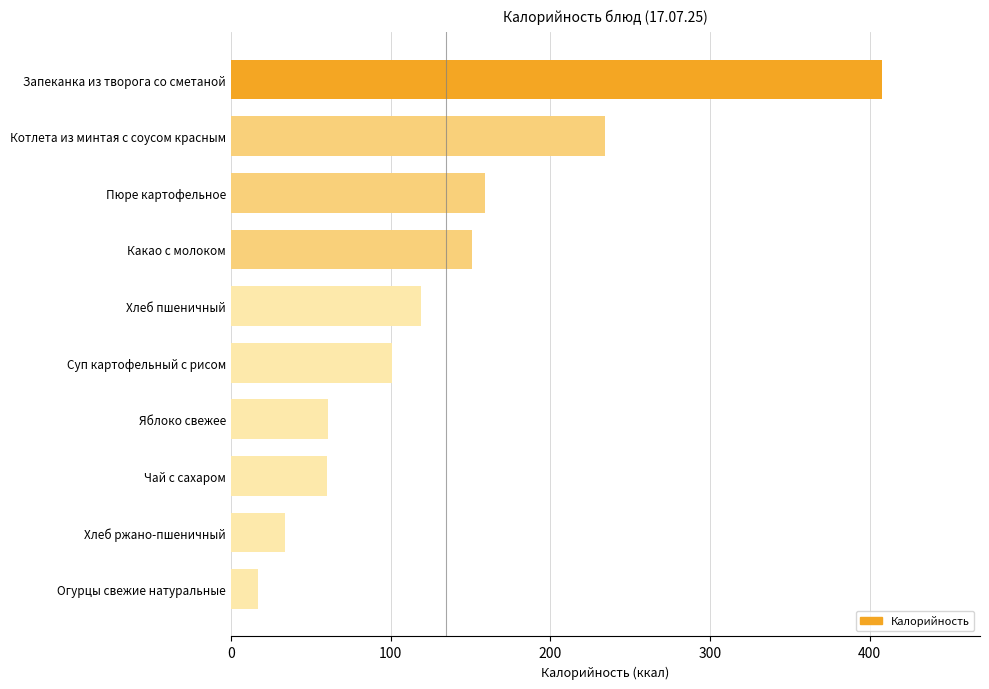

Count the number of data series in this chart.

1